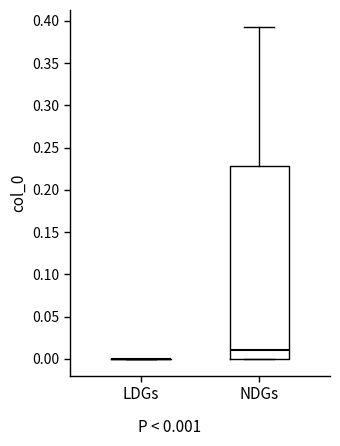

Reading left to right, read every box against the y-axis: the position of its median line, the range the box covers, and the ends of its whiskers. The values are not printed on the chart, so give them approximately, as read against the axis.

LDGs: box collapsed to a line at 0.000, whiskers 0.000 to 0.000
NDGs: median 0.010, box 0.000 to 0.230, whiskers 0.000 to 0.395